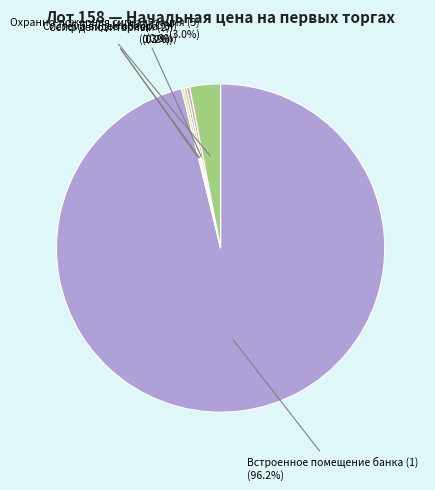

Does any single category account for the majority?

Yes